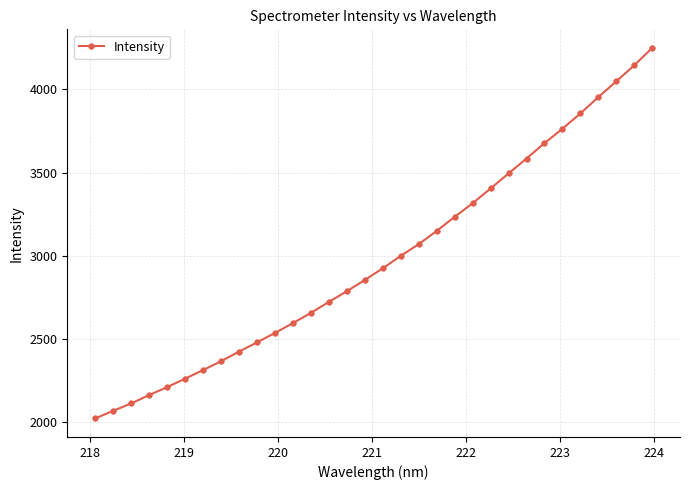

What is the value of the 32nd point from the left?

4249.8